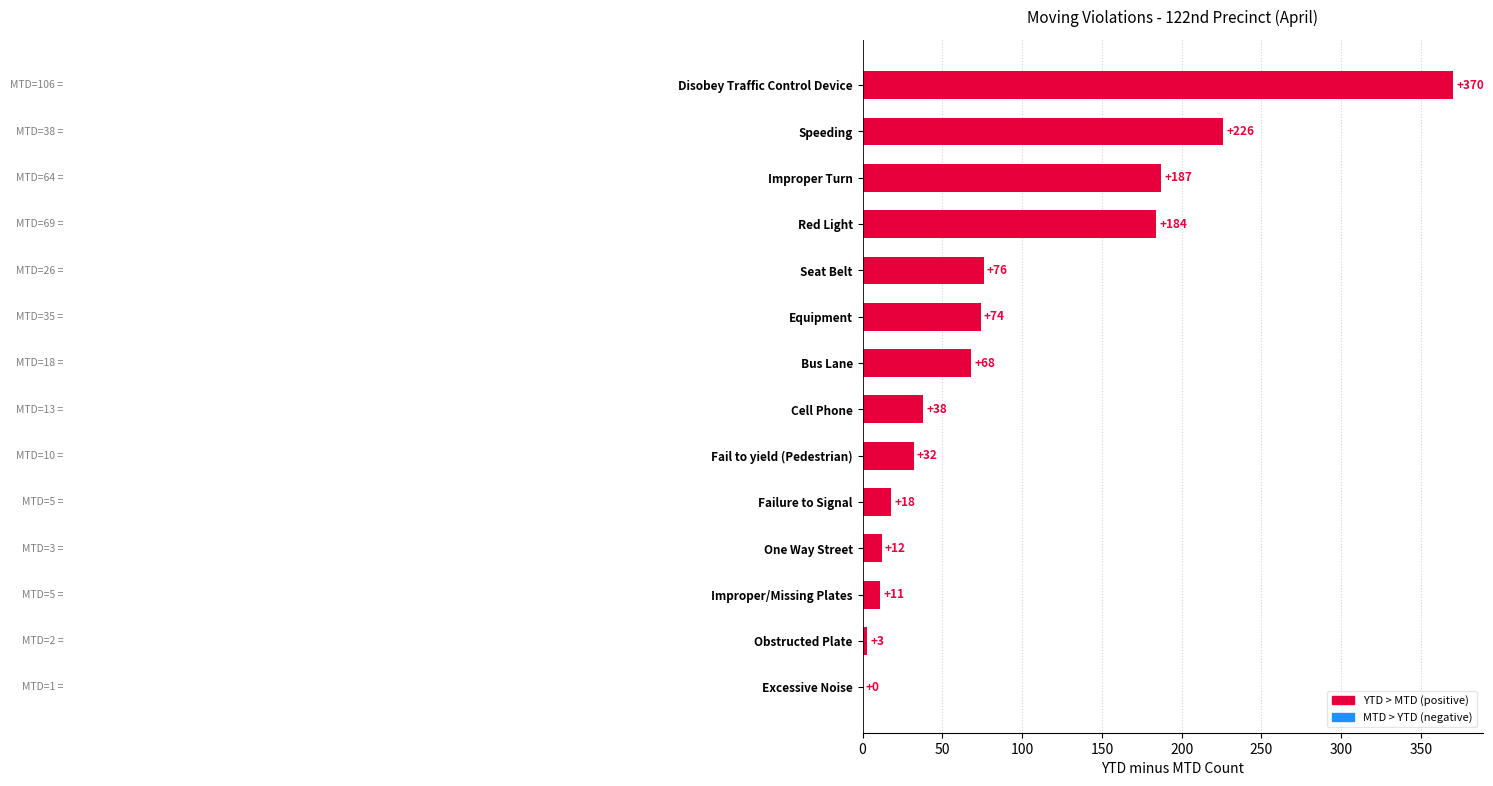

What value does the data have at Bus Lane, to the nearest 50?

50